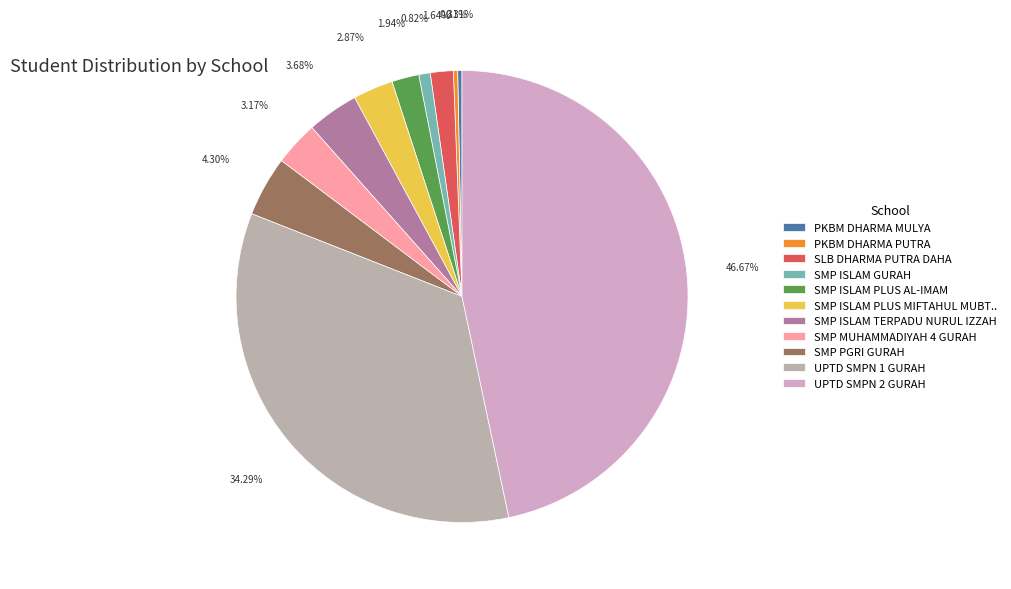

What is the smallest slice in the pie chart?

PKBM DHARMA MULYA